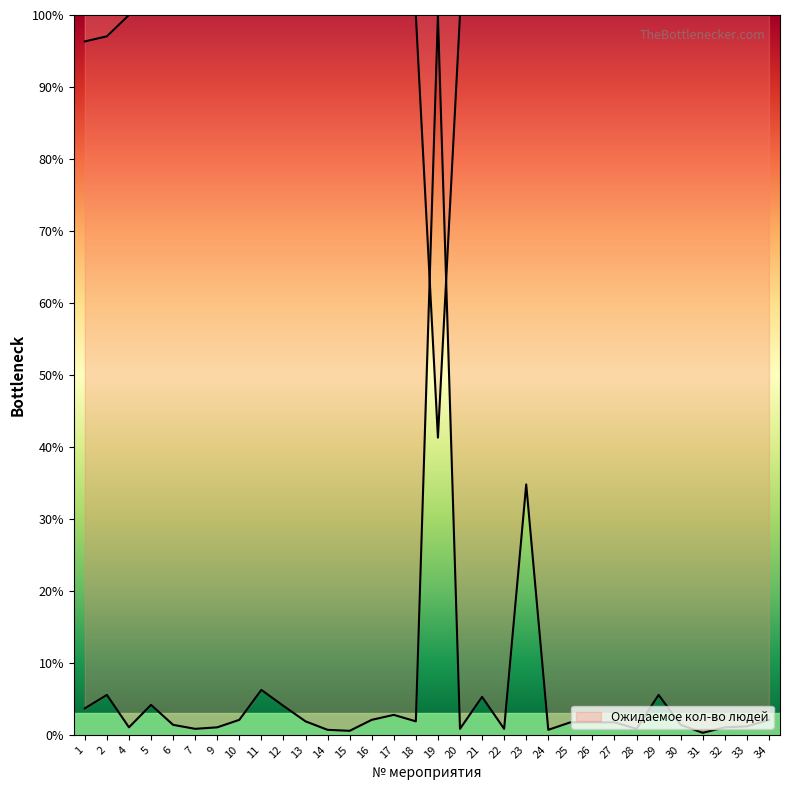

Does the chart display data point markers on the line(s)?

No